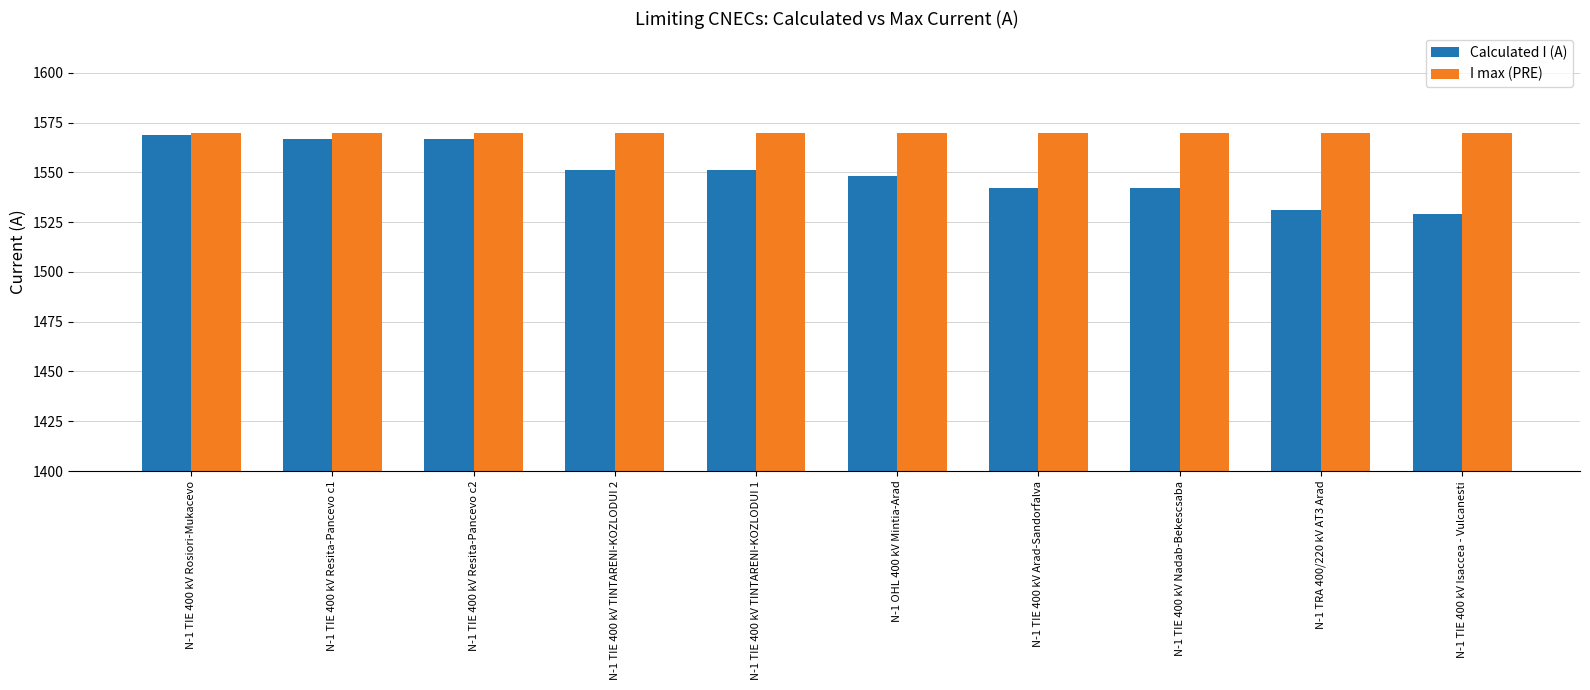

What is the average value of the Calculated I (A) series?

1550